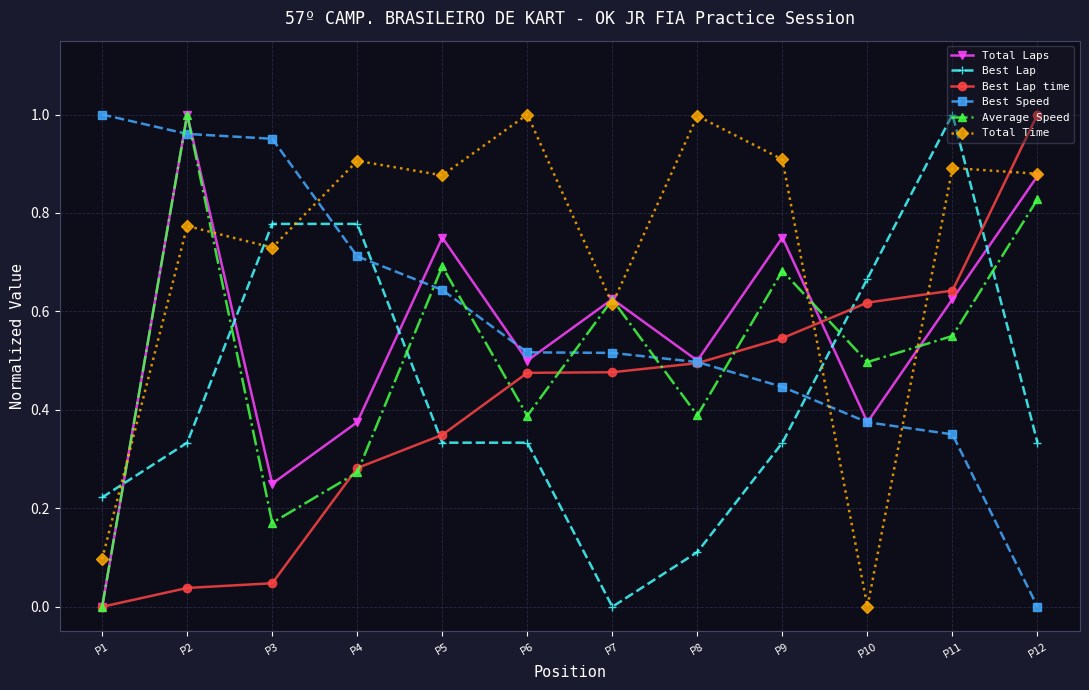

The value of Best Lap time at P11 is 0.9. True or false?

False